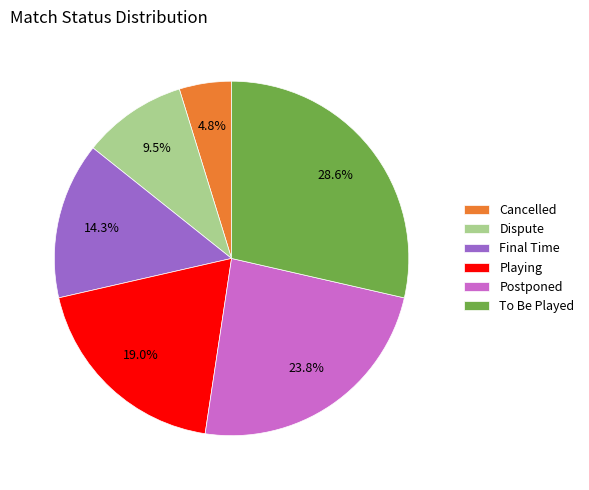

Rank the categories by value from lowest to highest.

Cancelled, Dispute, Final Time, Playing, Postponed, To Be Played